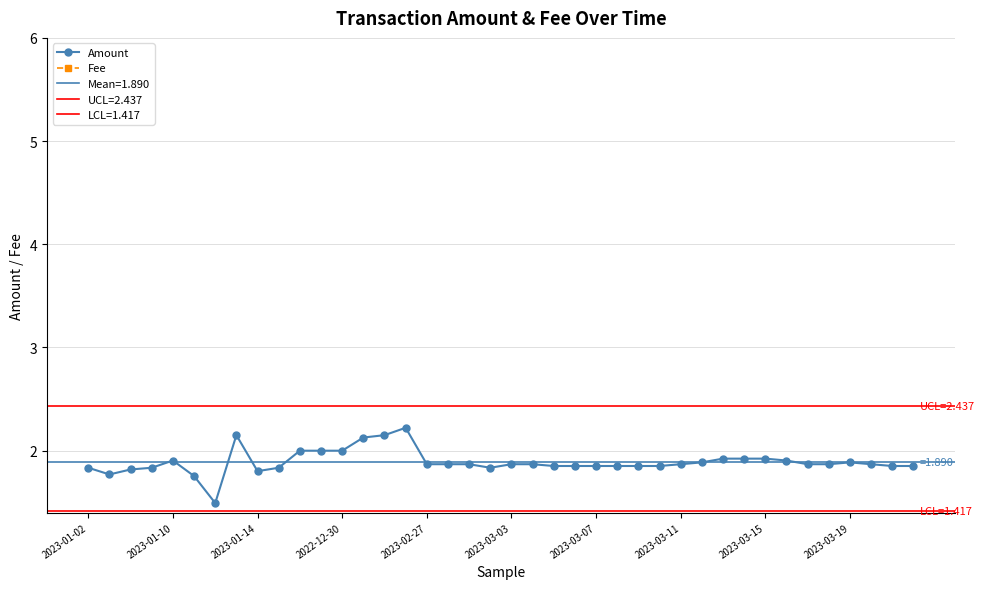

True or false: Amount has a value of 1.2 at 2023-01-02.

False